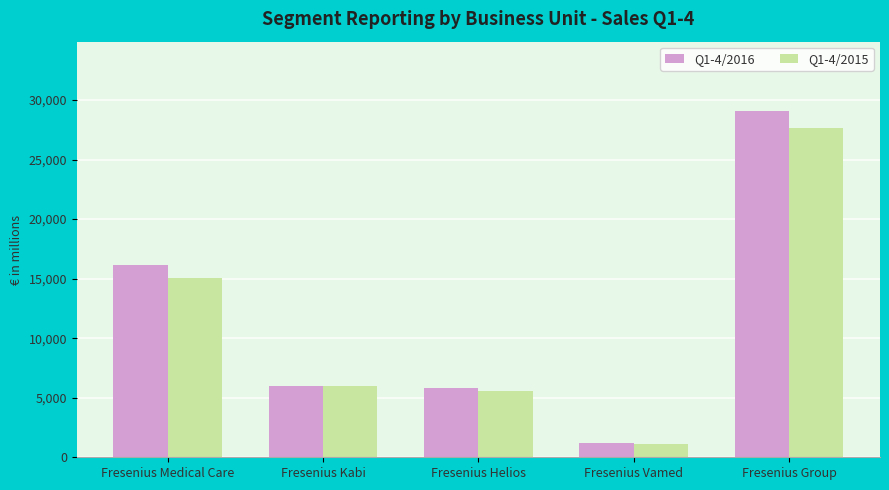

Reading left to right, transcribe all the data shown in this chart.

Q1-4/2016: 16181	6007	5843	1160	29083
Q1-4/2015: 15086	5950	5578	1118	27626